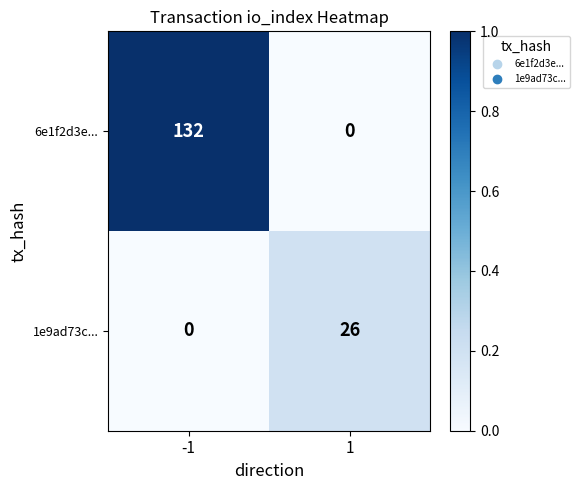

What is the average value of the 1e9ad73c... series?

13